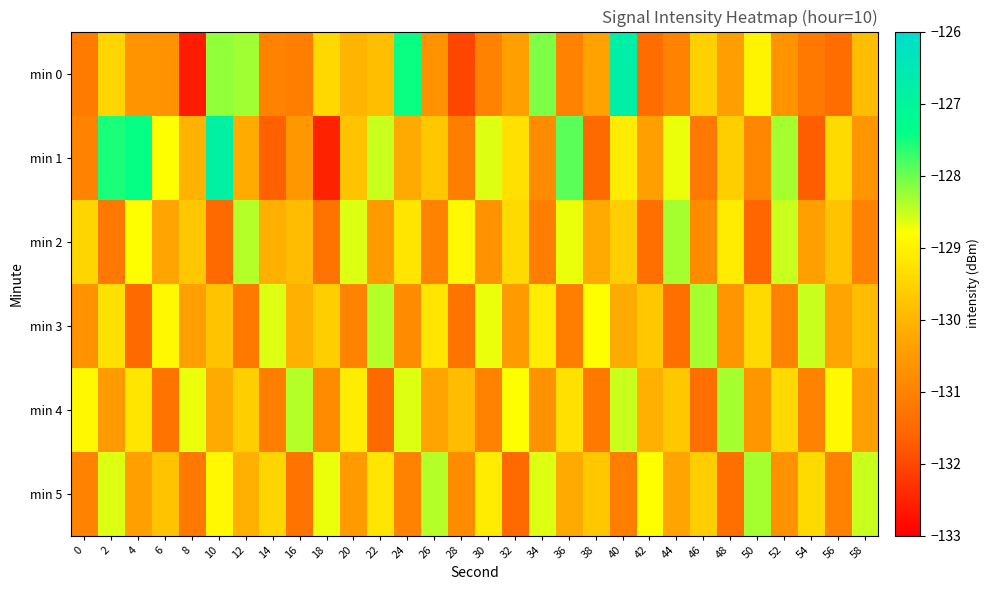

Which series has the widest spread of values?

min 0